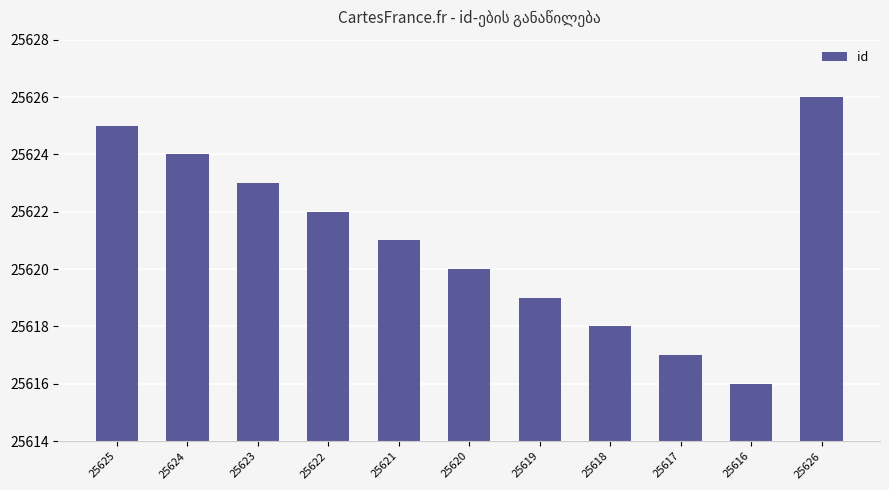

What is the label of the 4th bar from the right?

25618